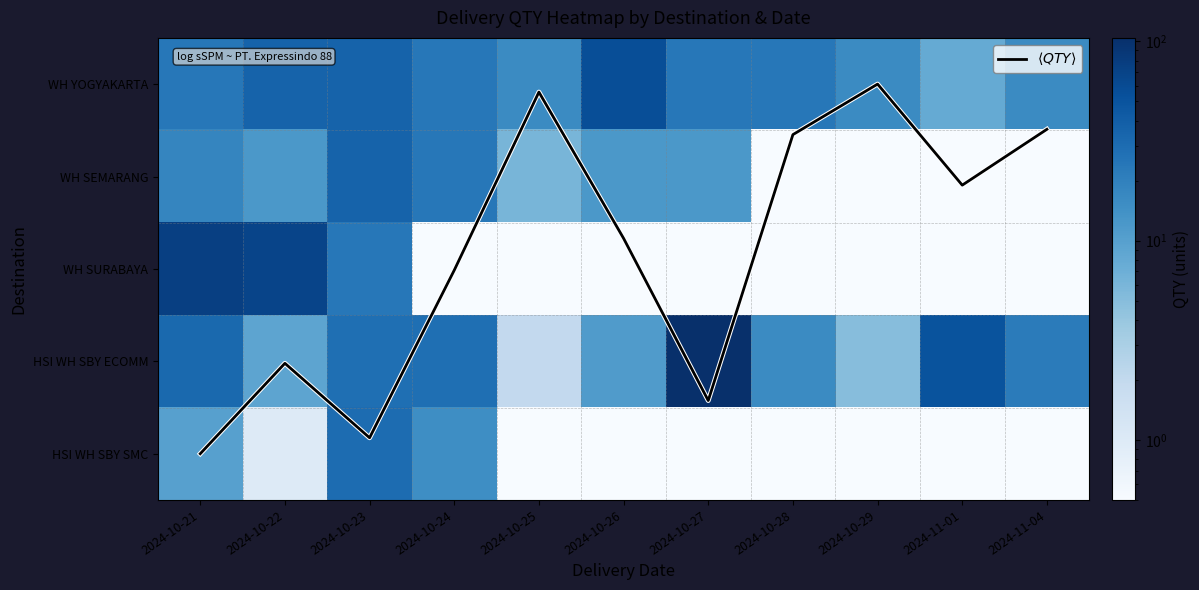

What is the maximum value for WH YOGYAKARTA?

56.0